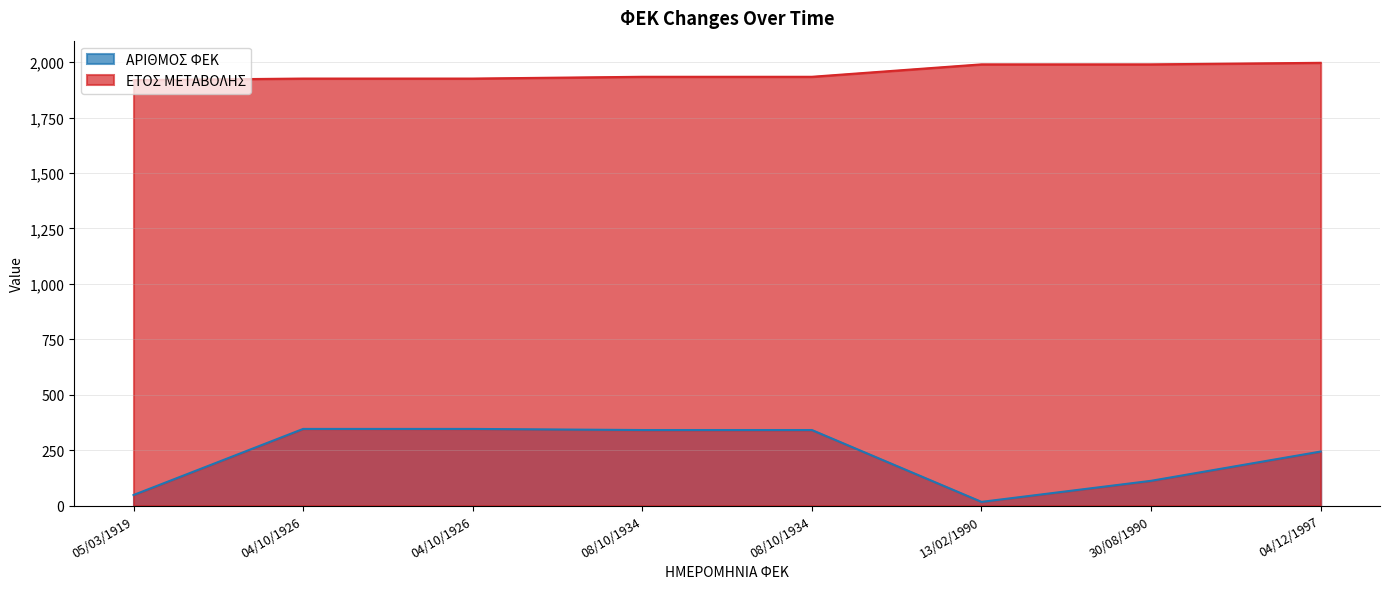

What is the total value across all series at 04/10/1926?

2272